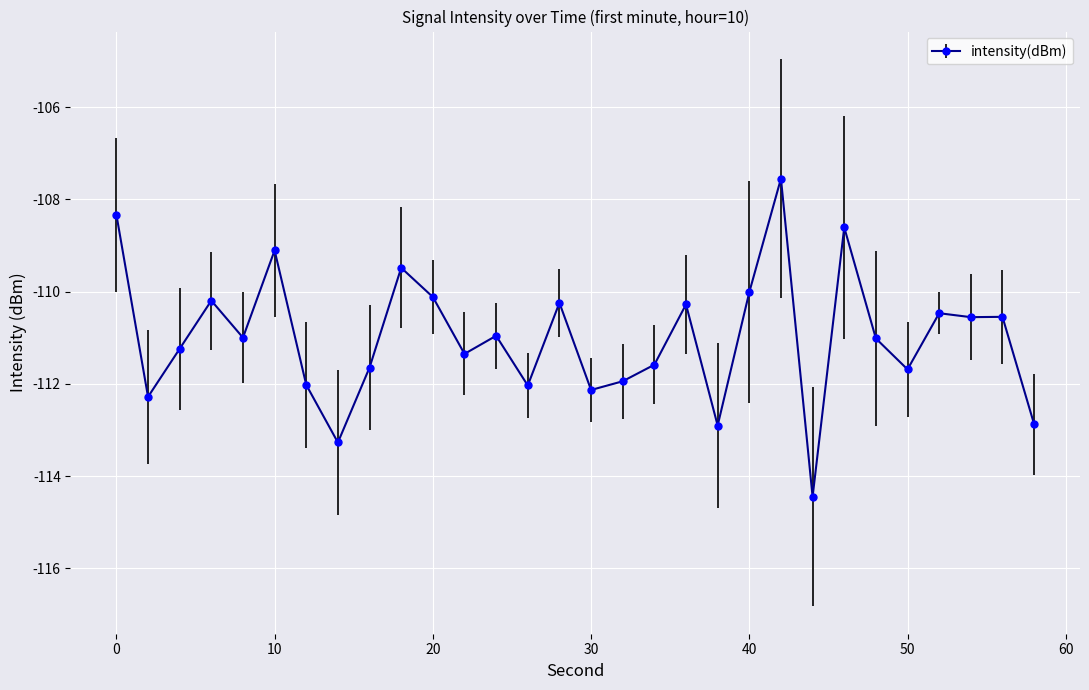

What is the value of the 16th point from the left?

-112.1